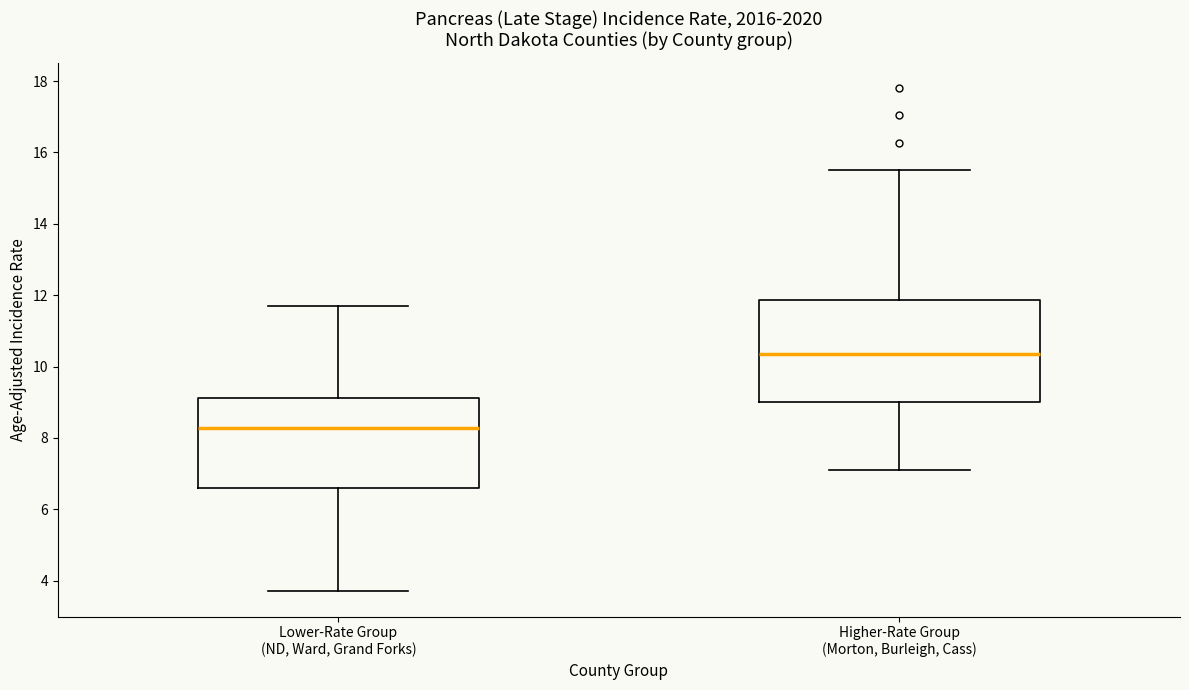

Which box has the highest median line?

Higher-Rate Group (Morton, Burleigh, Cass)